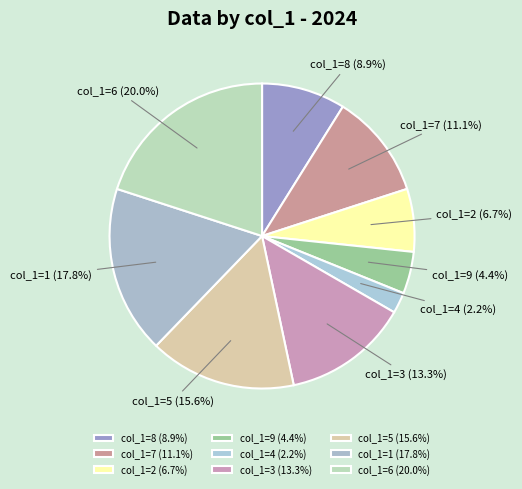

Approximately how many times larger is the value at col_1=3 (13.3%) compared to col_1=5 (15.6%)?

0.9